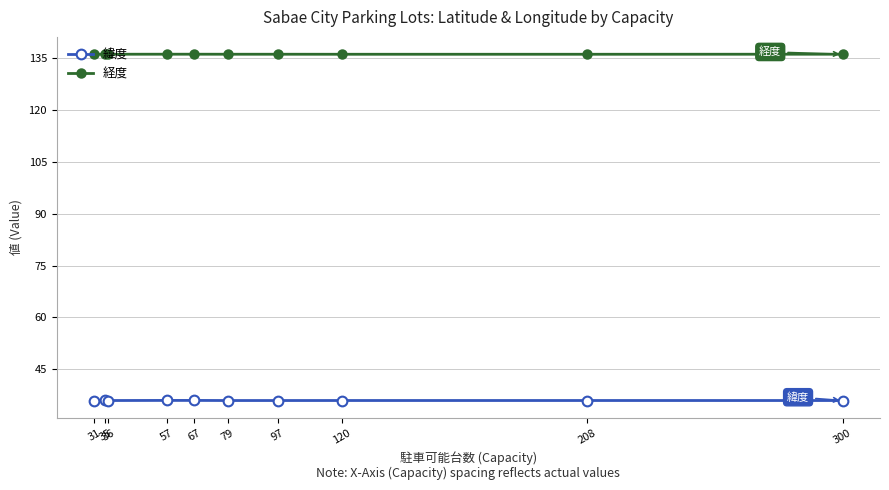

What is the greatest value displayed?

136.2